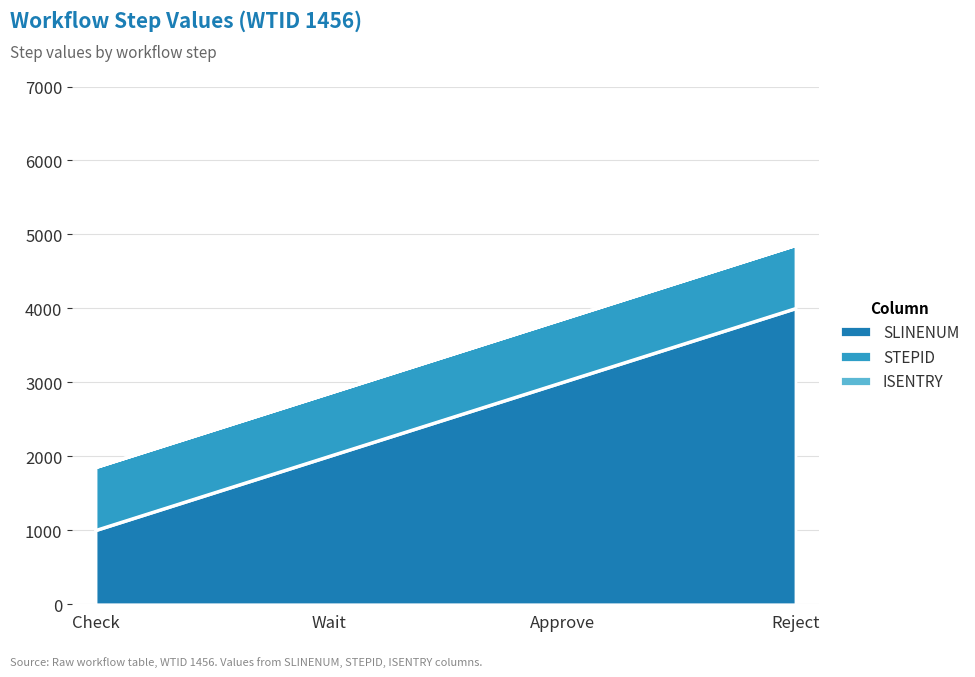

What is the sum of all STEPID values?

13414